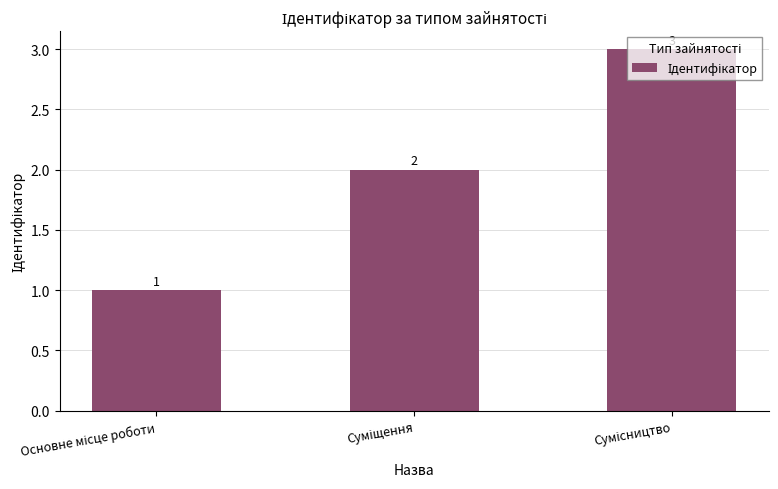

How many values are below 2?

1